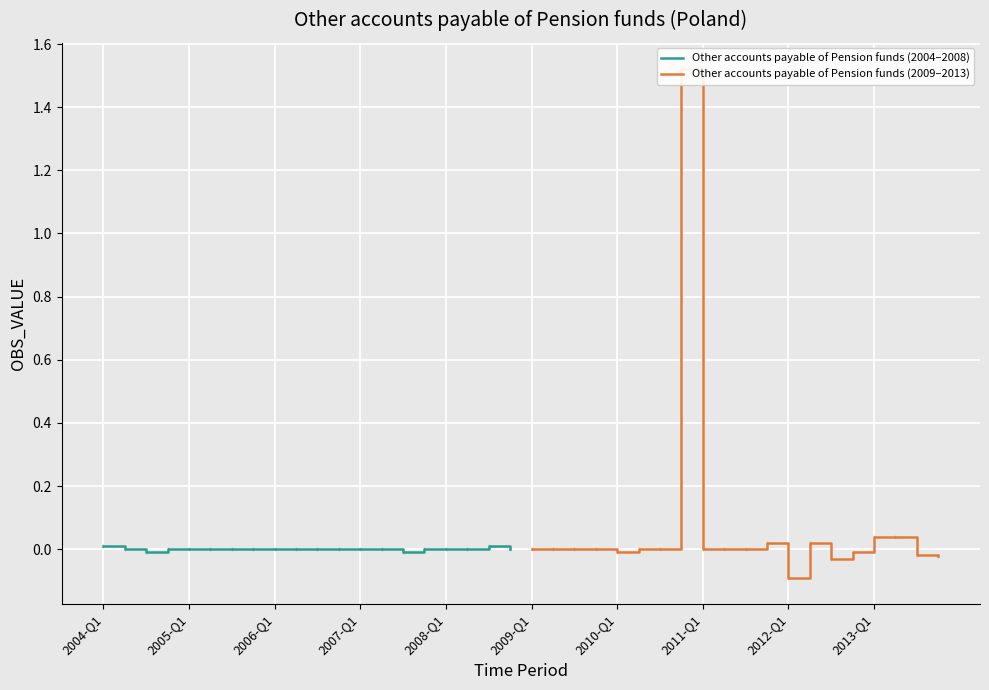

What are all the series names shown in the legend?

Other accounts payable of Pension funds (2004–2008), Other accounts payable of Pension funds (2009–2013)